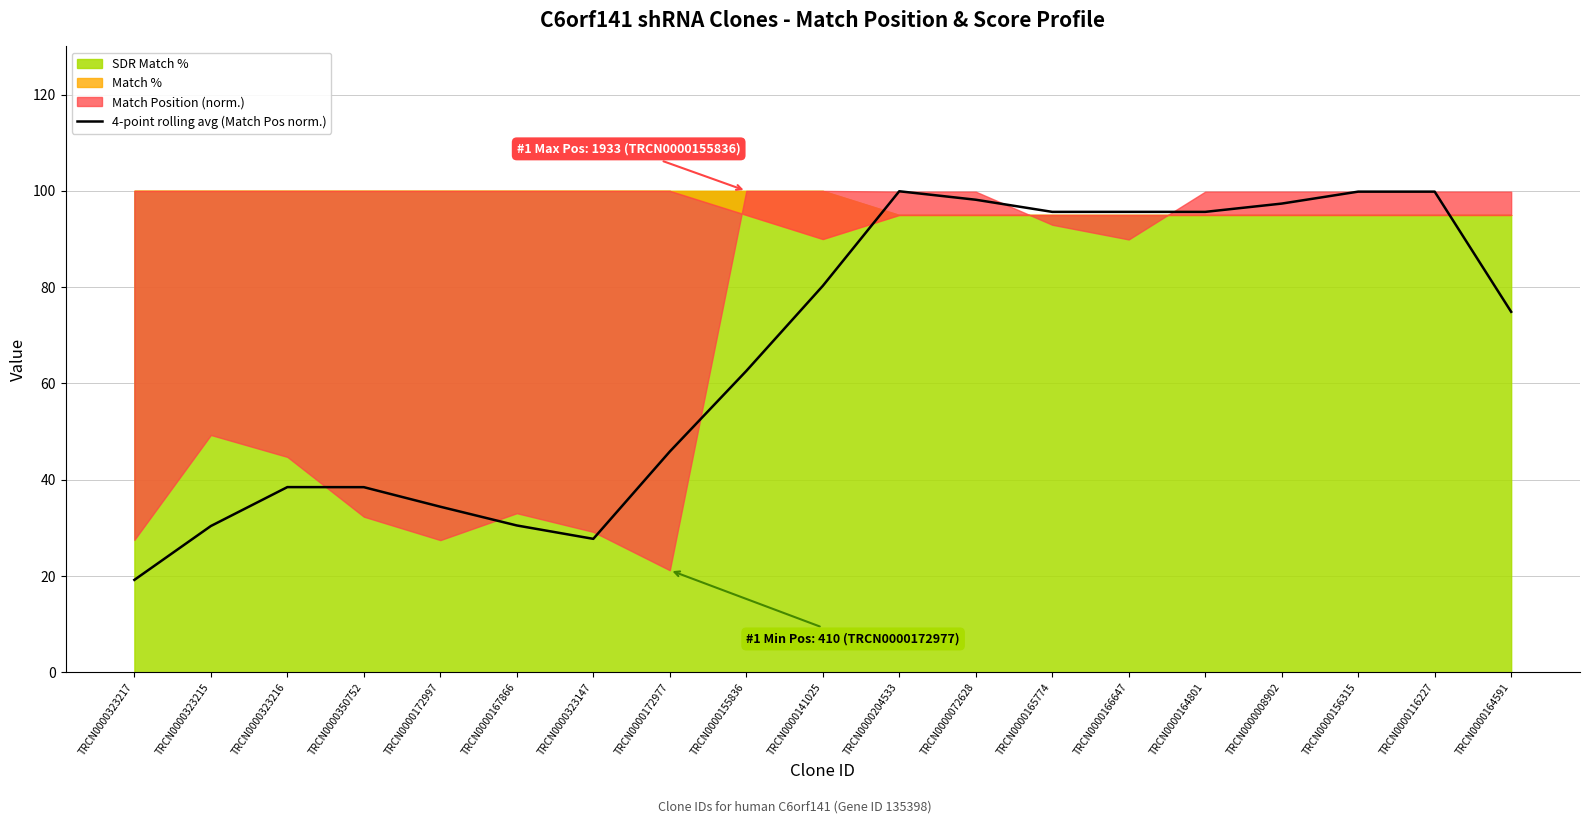

Which category has the lowest value across all series?

TRCN0000323217